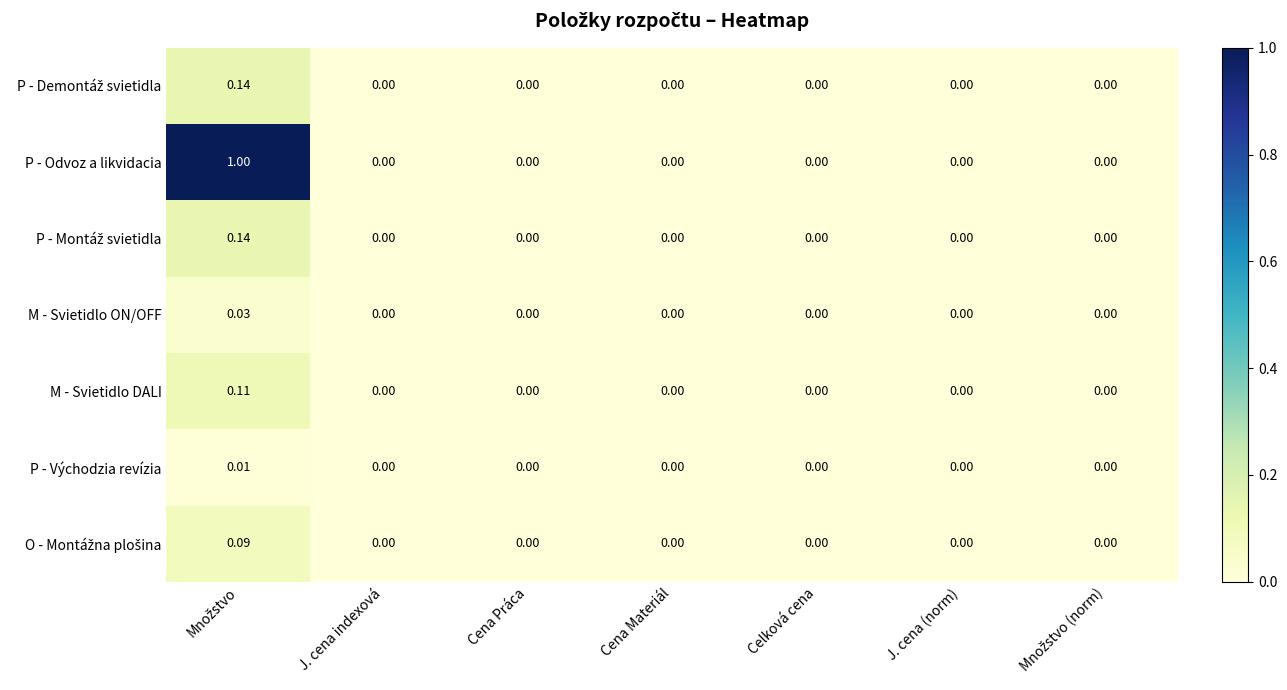

Which series has the largest total across all categories?

P - Odvoz a likvidacia